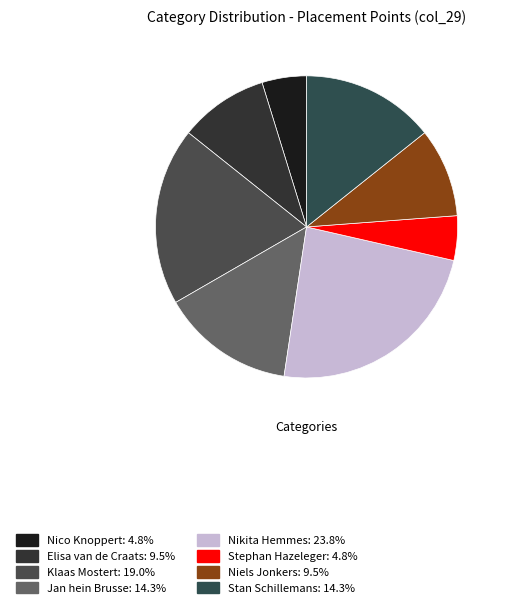

How many segments does this pie chart have?

8